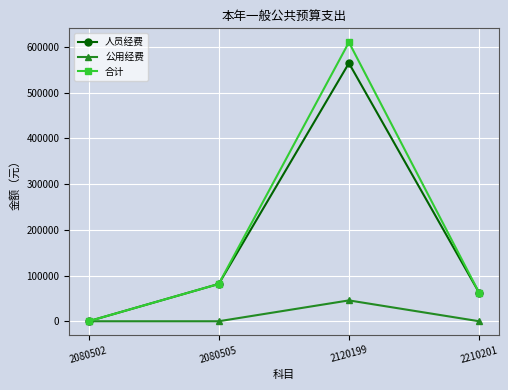

Between 2080505 and 2120199, which series saw the biggest shift?

合计